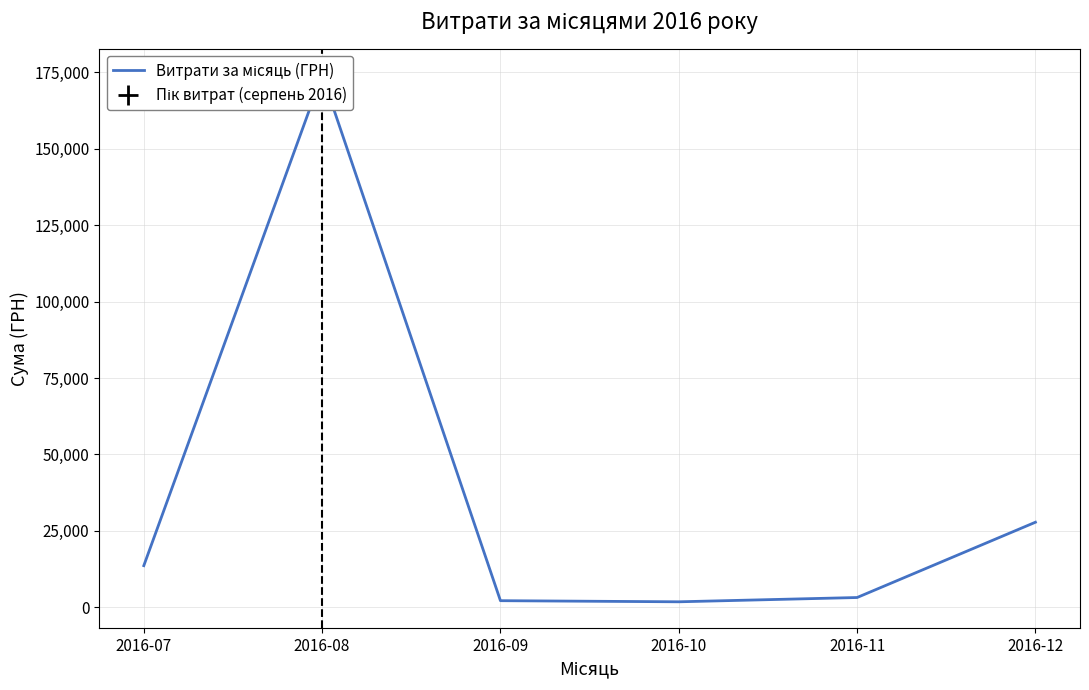

Rank the categories by value from highest to lowest.

2016-08, 2016-12, 2016-07, 2016-11, 2016-09, 2016-10